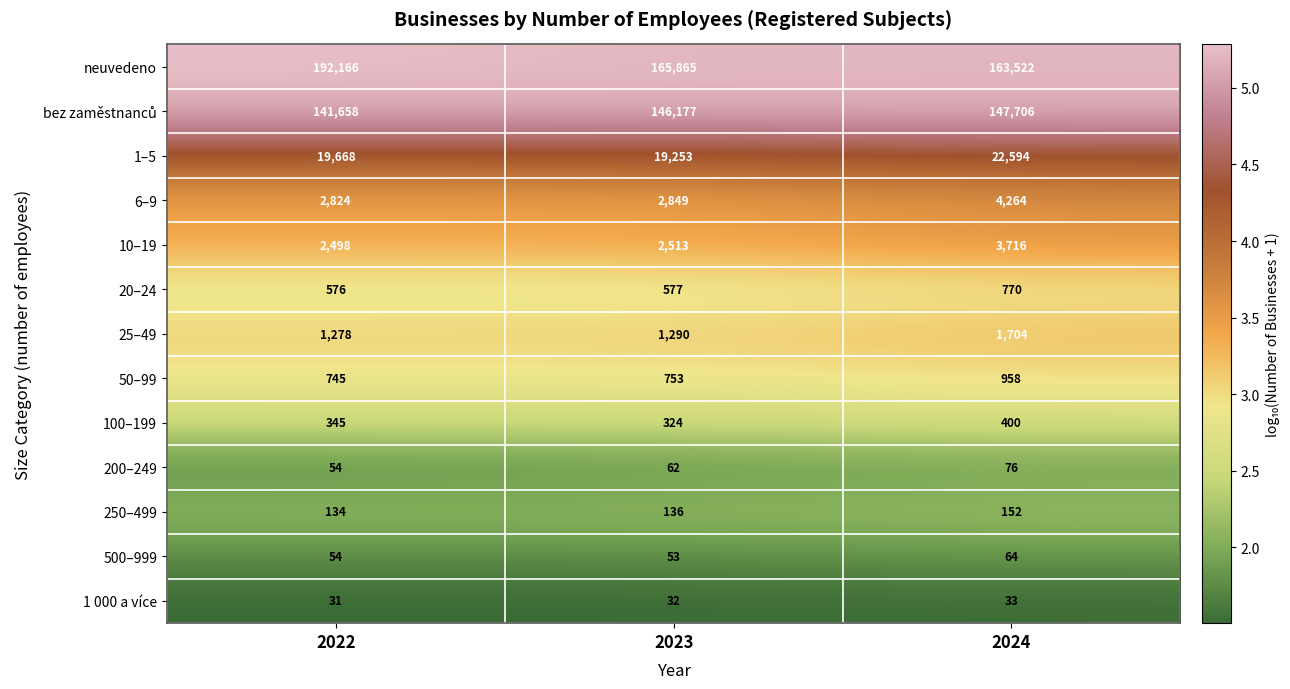

Which series has the largest total across all categories?

neuvedeno